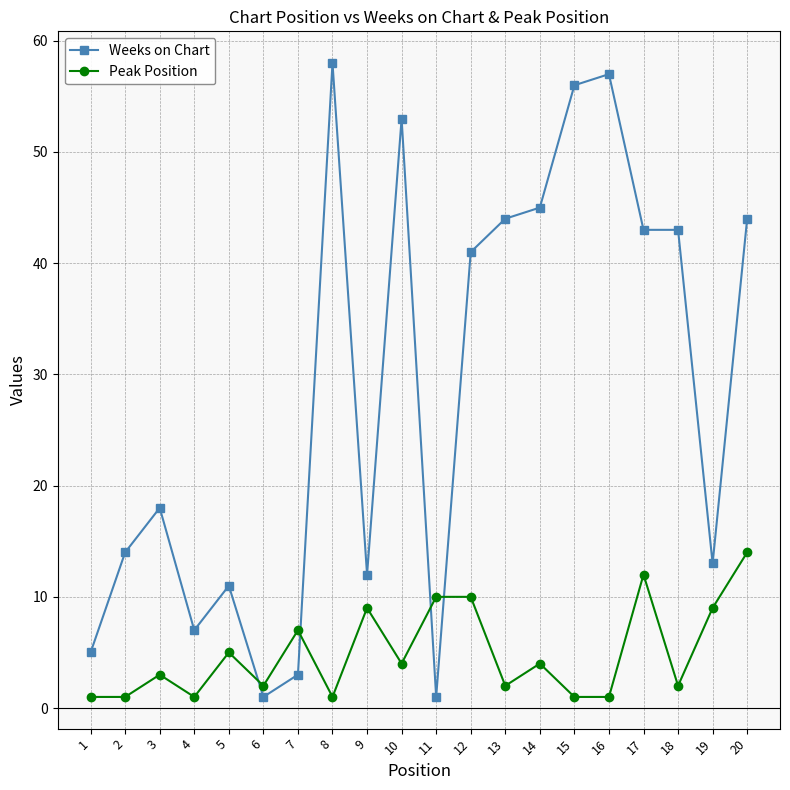

How many lines are shown in the chart?

2